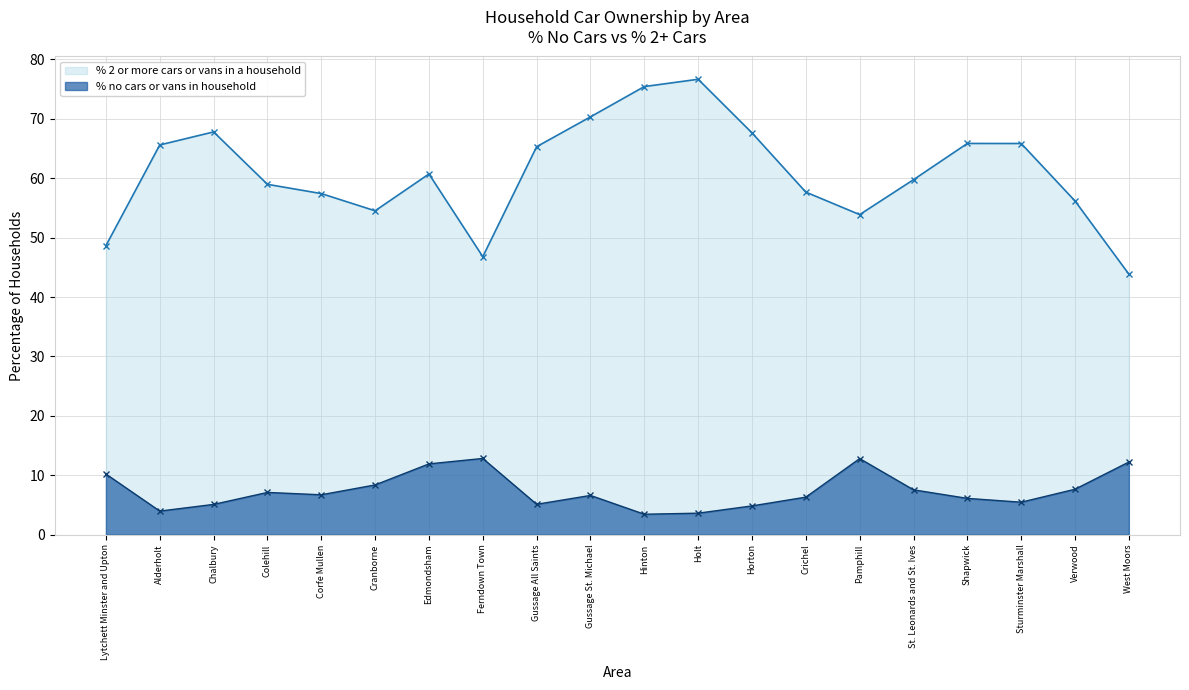

What is the value of the % no cars or vans in household point at the 19th from the left?

7.6